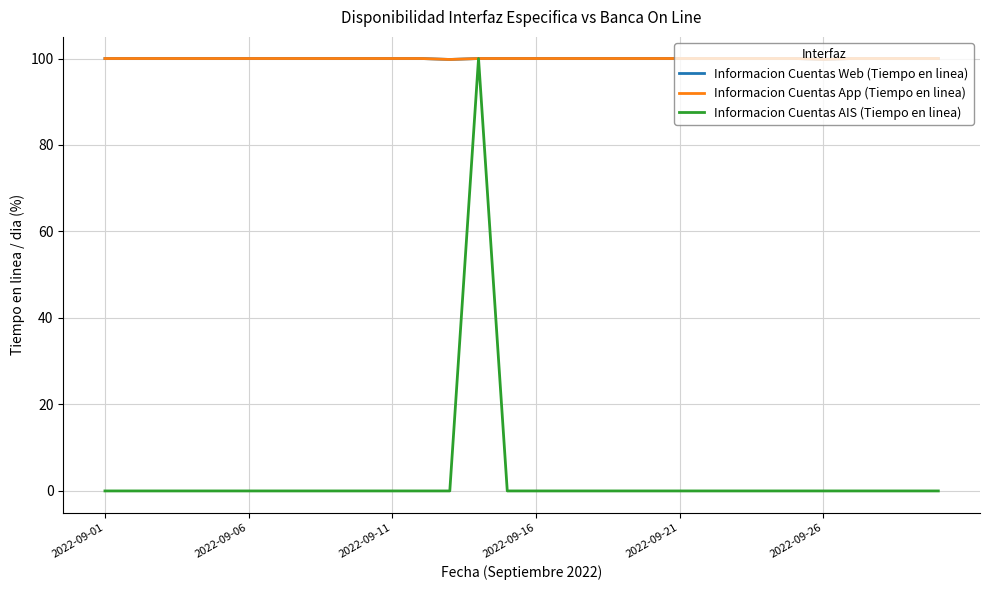

Does the chart have visible grid lines?

Yes